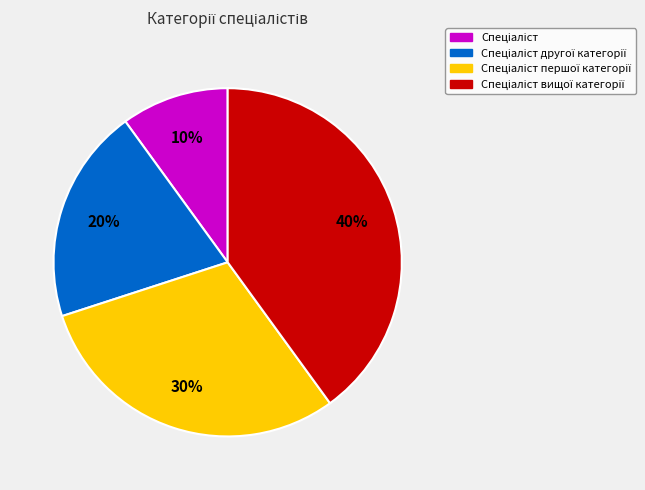

Does any single category account for the majority?

No